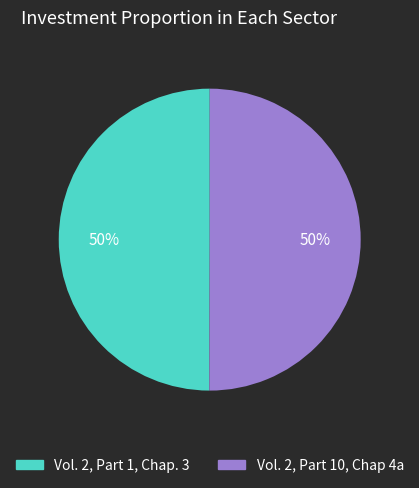

How many segments does this pie chart have?

2